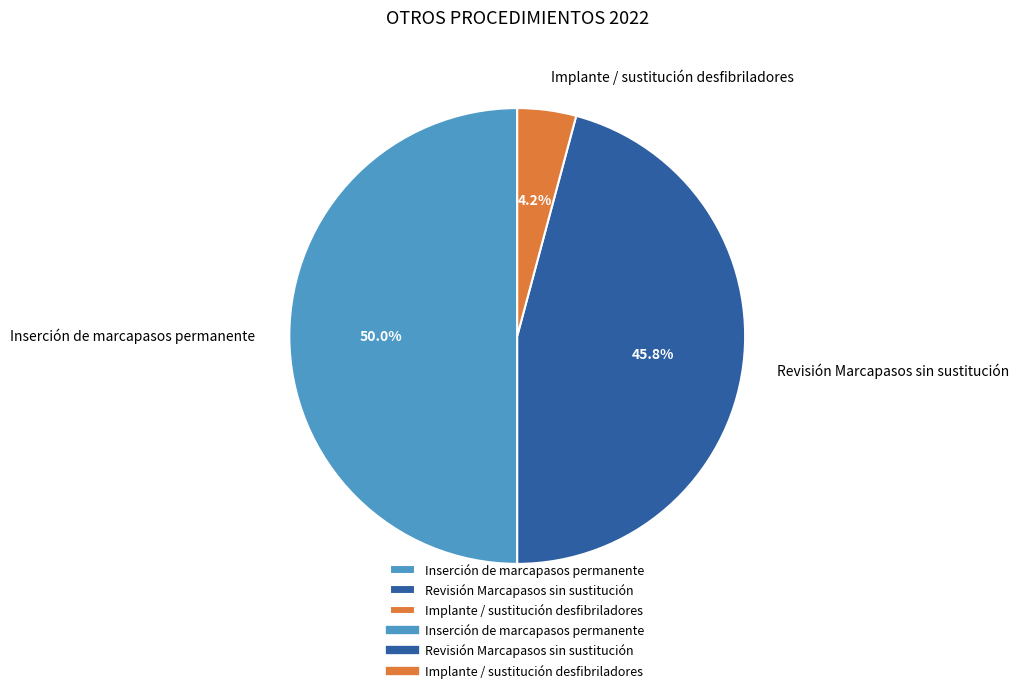

Count the number of slices in the pie.

3